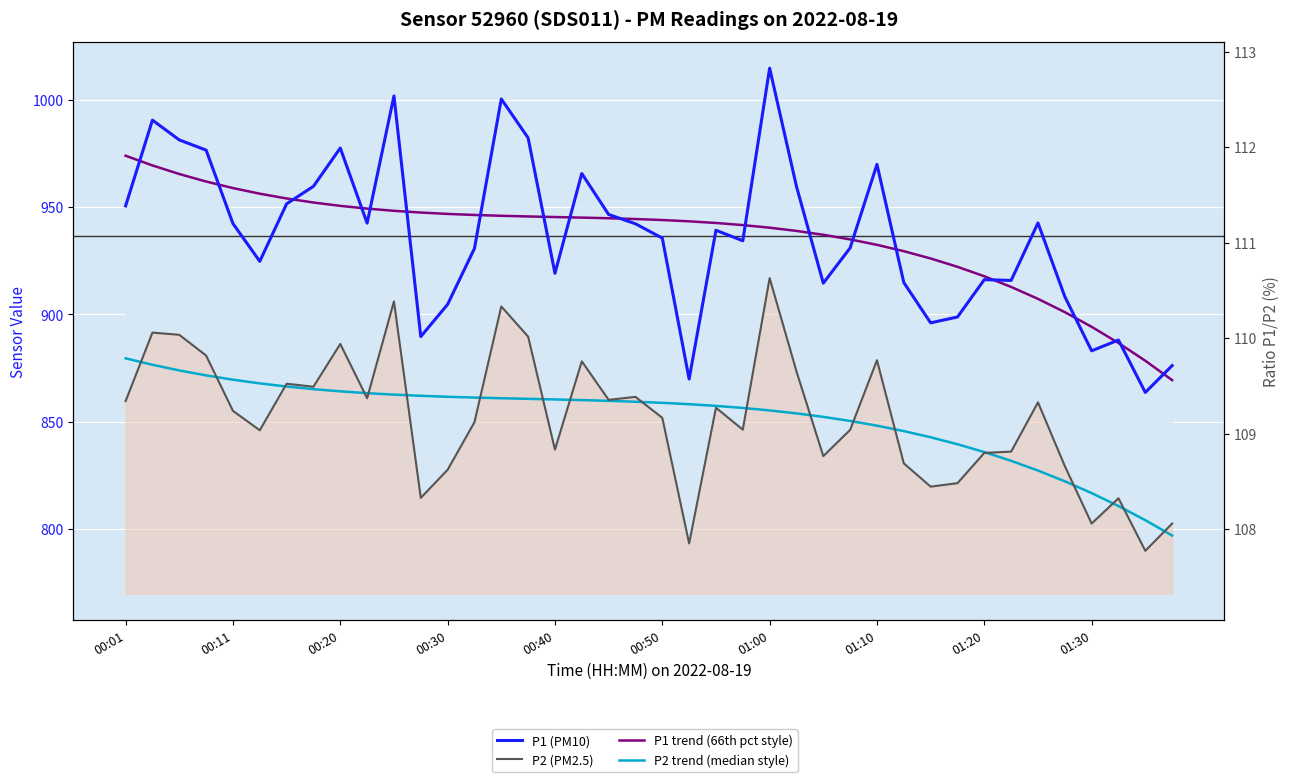

What is the difference between the highest and lowest values at 26?

103.1